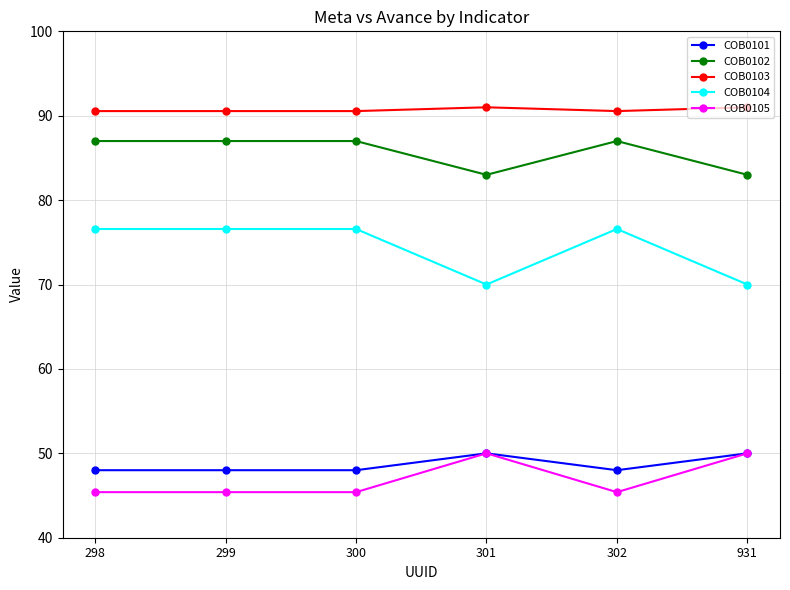

True or false: COB0105 has more than 2 interior local peaks.

False